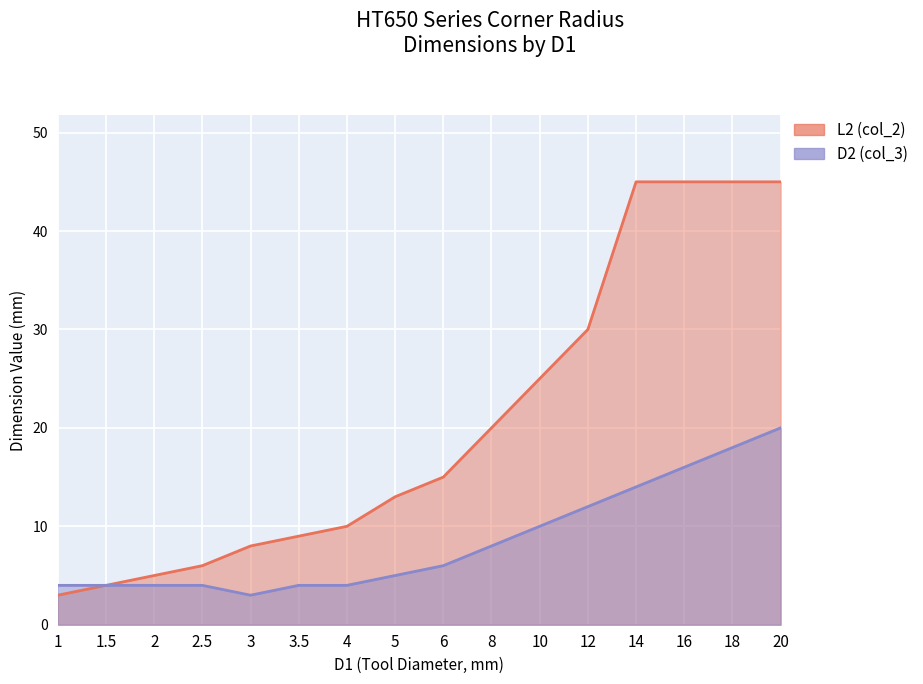

What is the label of the 4th point from the left?

2.5